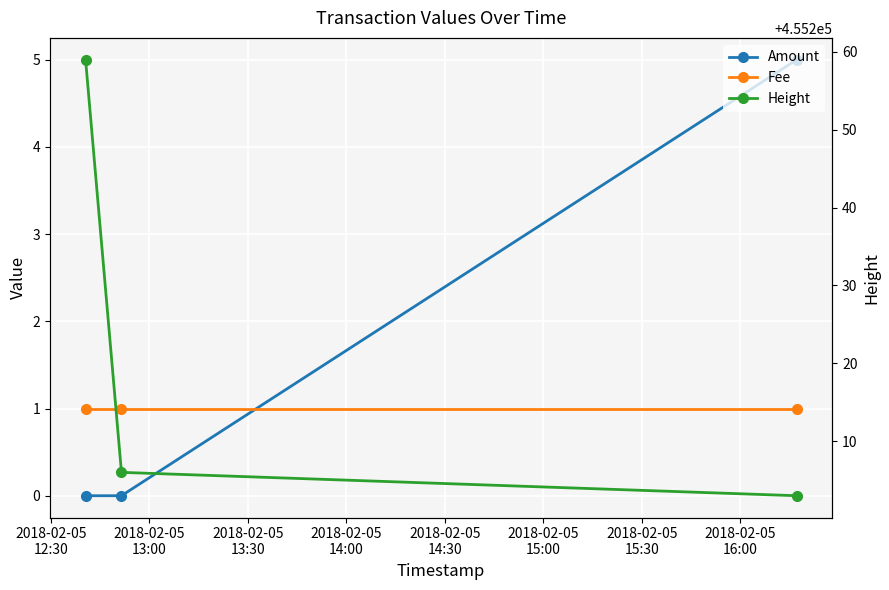

Is it true that Amount equals 7 at 2018-02-05
13:30?

False